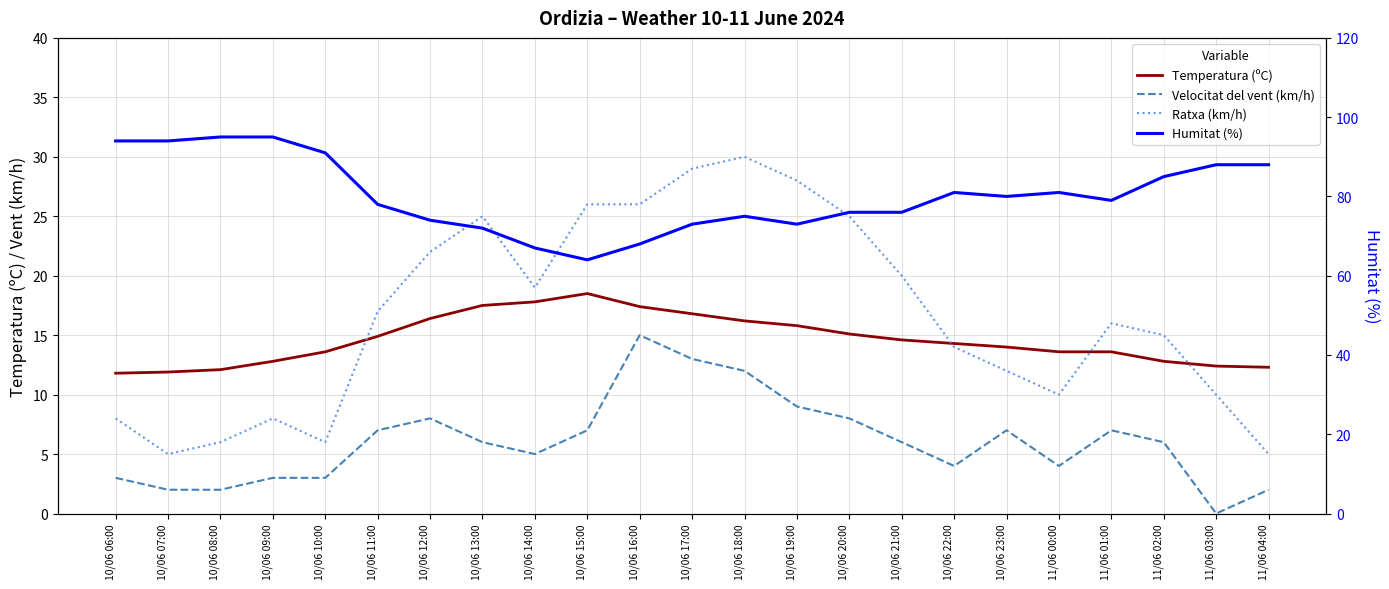

What is the label of the 16th point from the left?

10/06 21:00